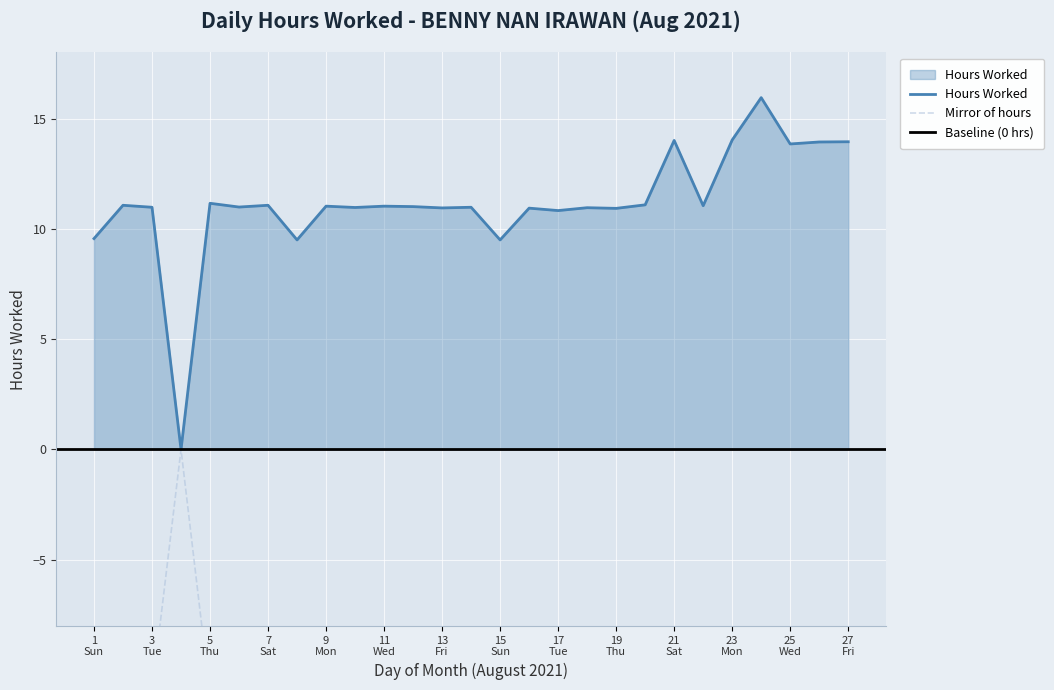

Does the chart display data point markers on the line(s)?

No